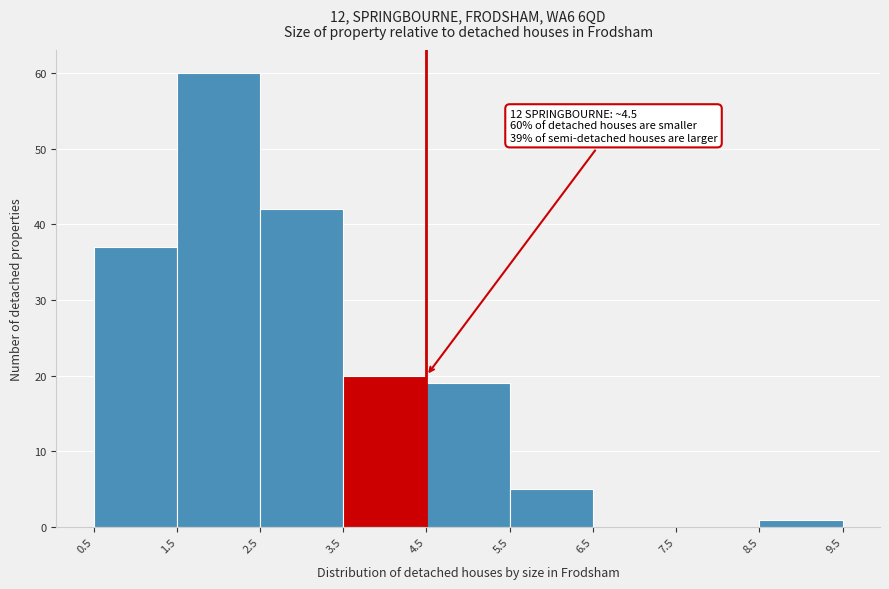

Which range on the x-axis has the tallest bar?

1.5 to 2.5